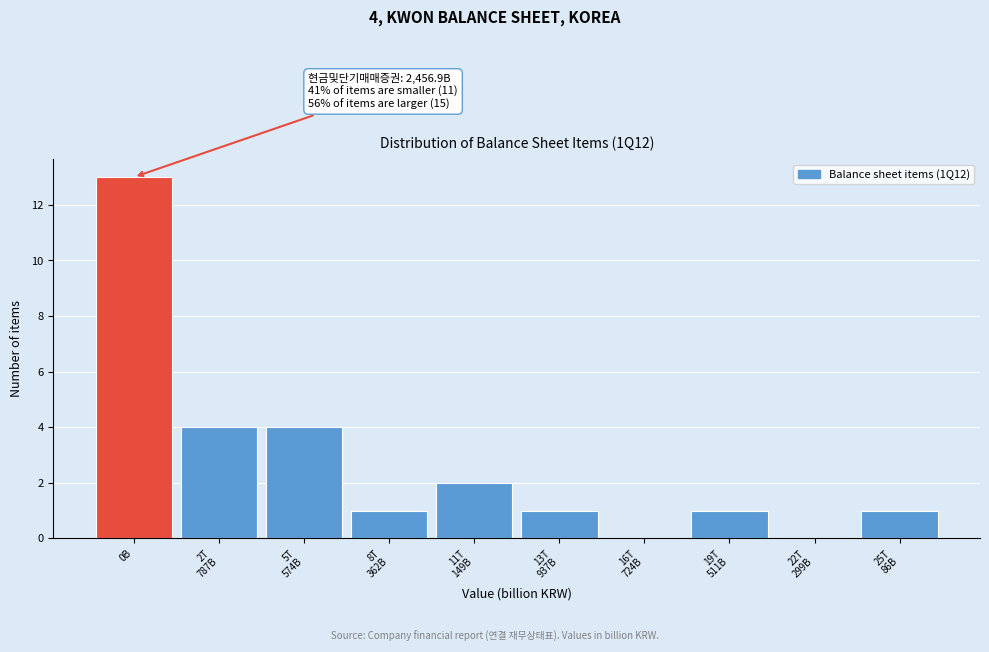

What is the greatest value displayed?

13